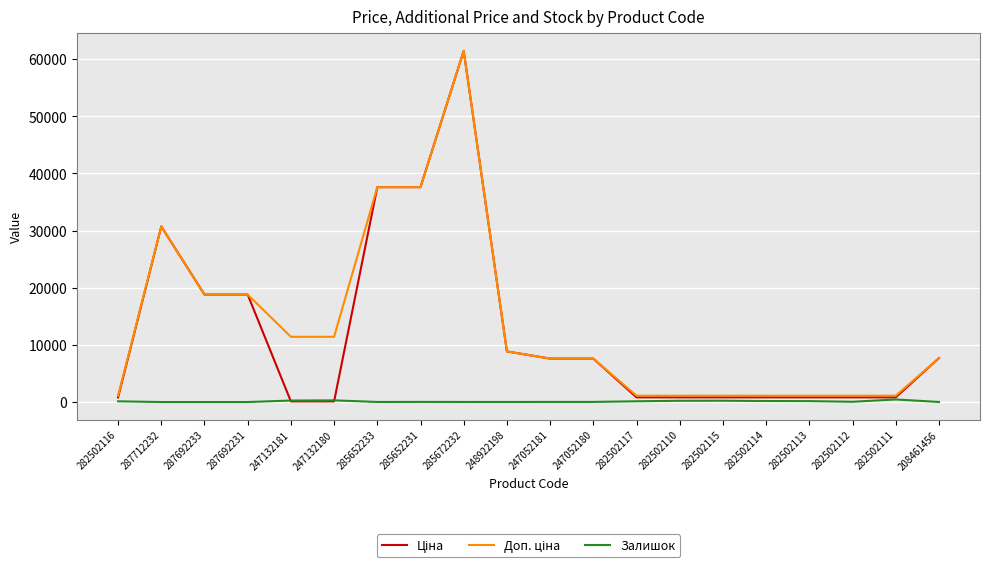

What is the maximum value shown in the chart?

61434.3